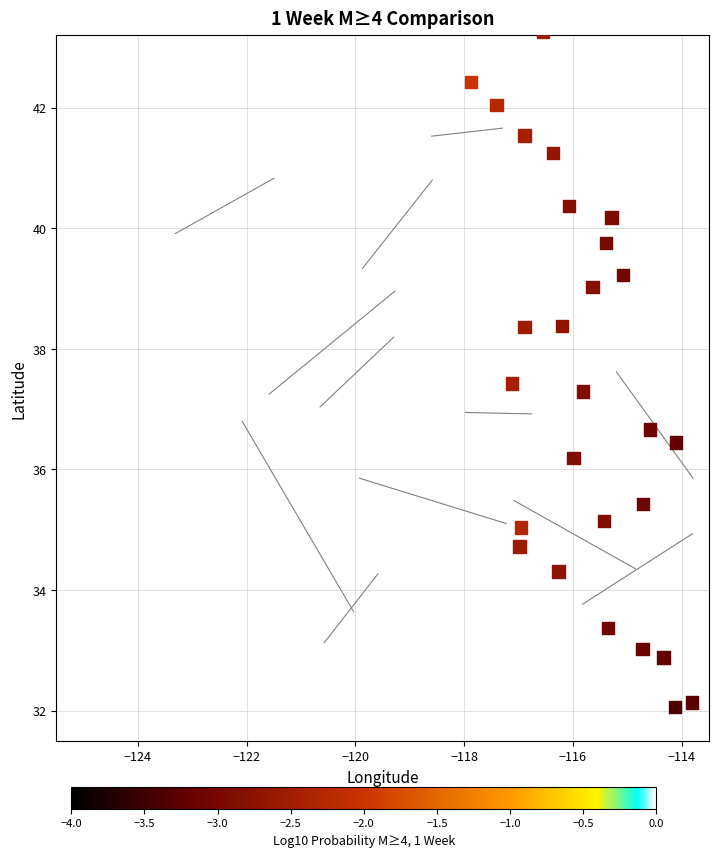

What is the range of X values (max minus min)?

11.5